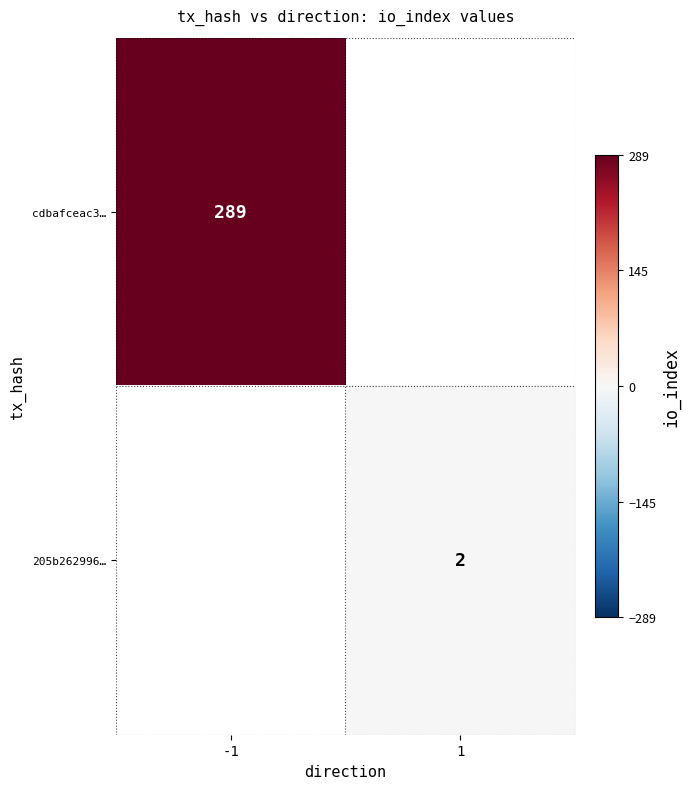

The cdbafceac3… series shows 289 at -1. True or false?

True